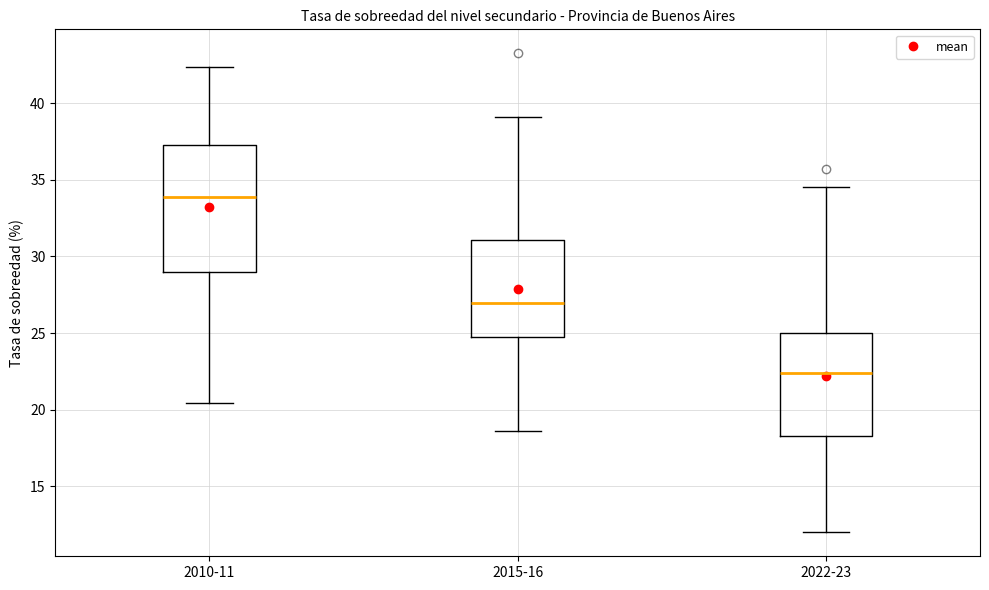

Where does the upper whisker of the box for 2015-16 end on the y-axis? The values are not printed on the chart, so give them approximately, as read against the axis.

39.0